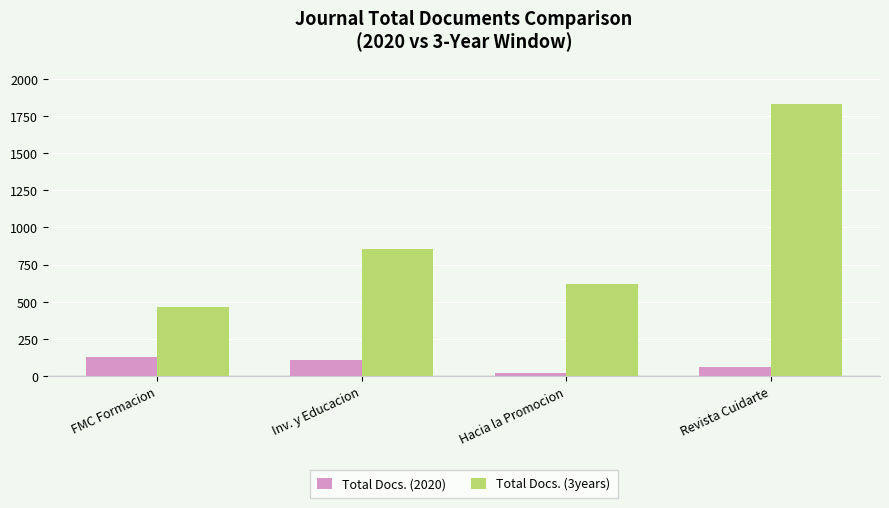

What is the value of the Total Docs. (2020) bar at the 1st from the left?

127